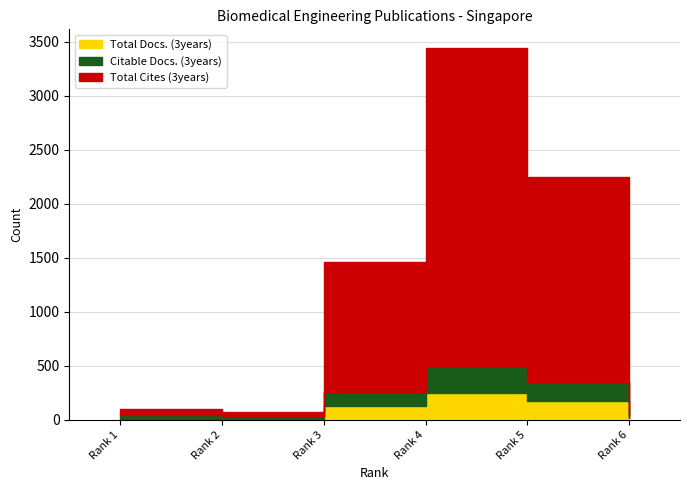

At which category is the sum across all series the highest?

Rank 4